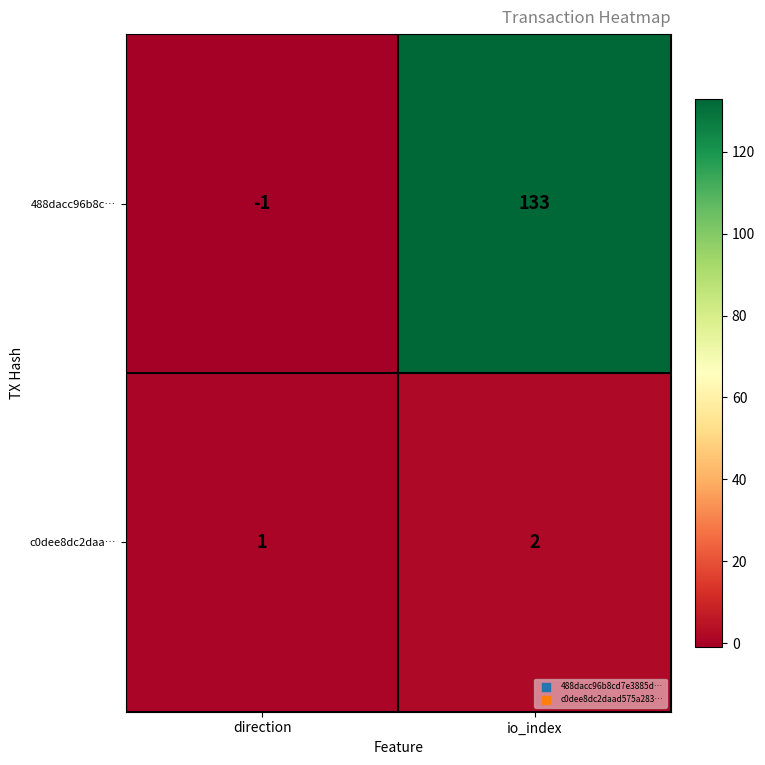

Rank the series by their maximum value, from highest to lowest.

488dacc96b8c…, c0dee8dc2daa…